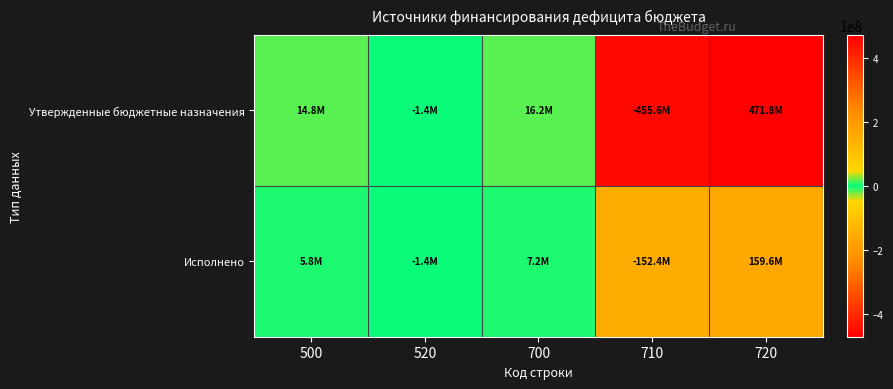

Reading right to left, transcribe all the data shown in this chart.

Утвержденные бюджетные назначения: 720=471780673.4	710=-455556785.6	700=16223887.7	520=-1432977.9	500=14790909.9
Исполнено: 720=159593987.0	710=-152370202.7	700=7223784.3	520=-1432977.9	500=5790806.4